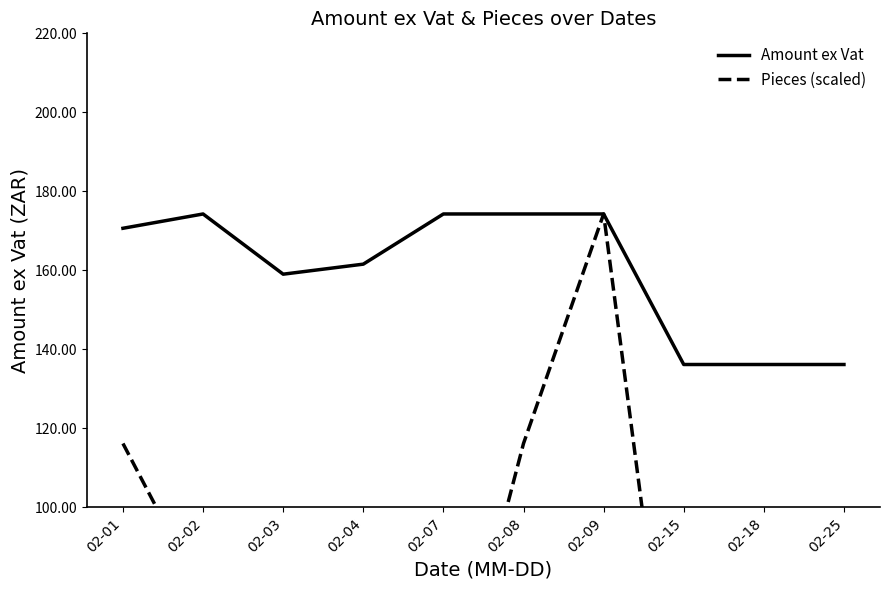

How many interior local valleys does the Amount ex Vat series have?

1